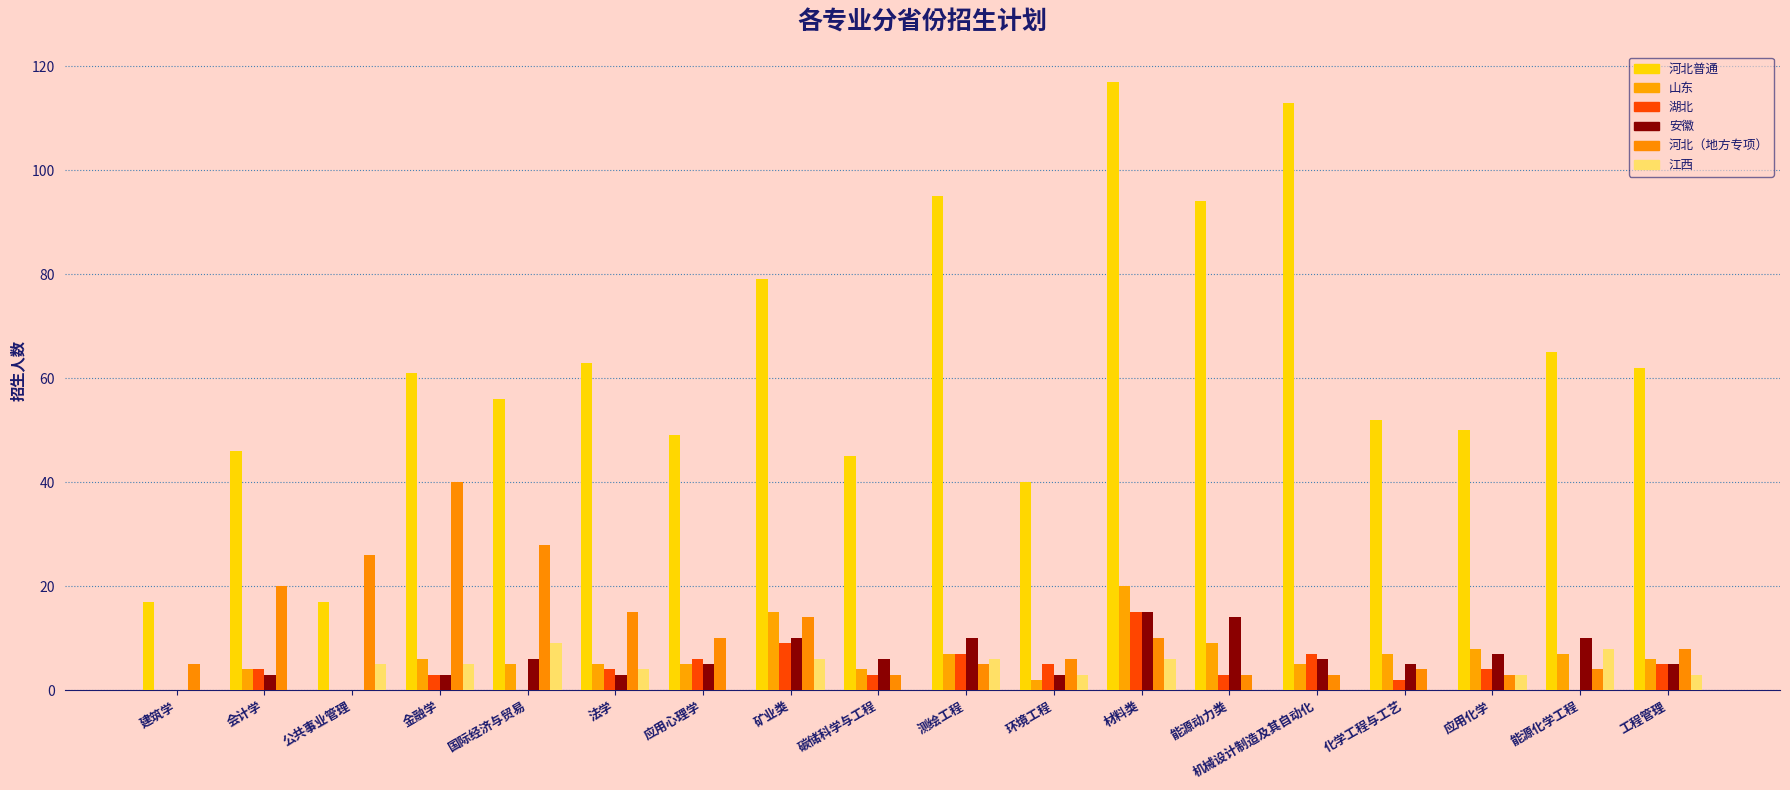

Which category has the highest value across all series?

材料类